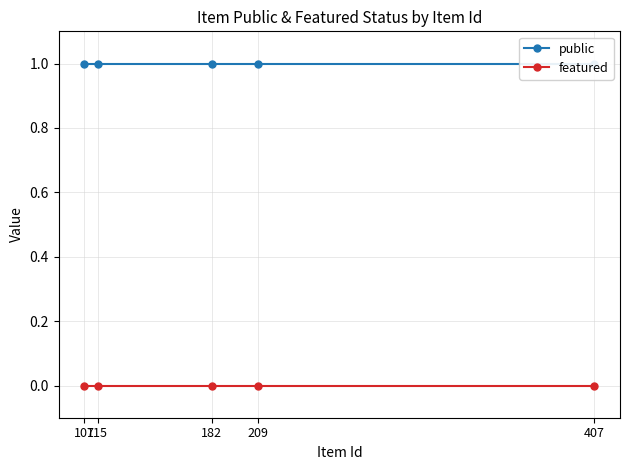

True or false: featured and public intersect in this chart.

False